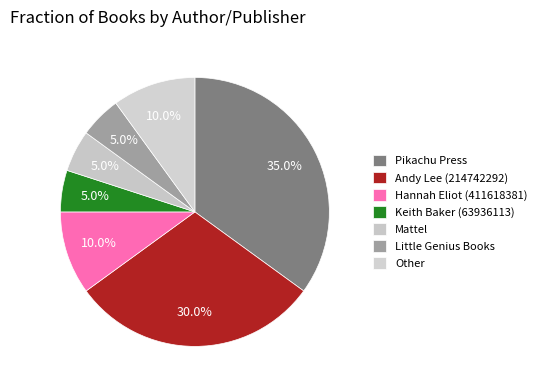

How many slices are in this pie chart?

7